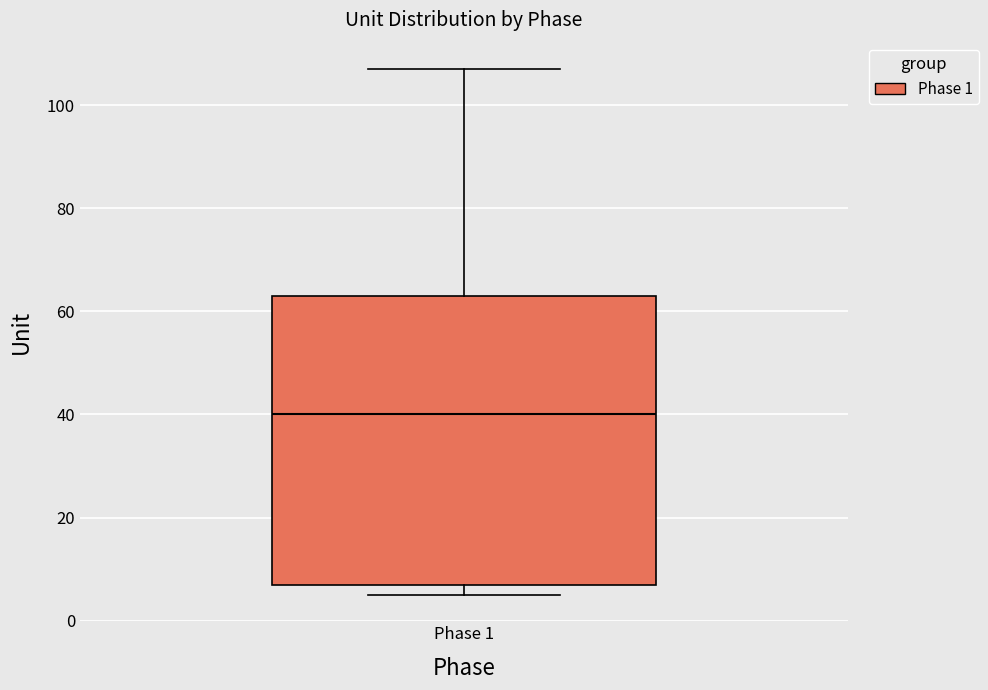

Read this box plot against the y-axis: the position of the median line, the range covered by the box, and the ends of both whiskers. The values are not printed on the chart, so give them approximately, as read against the axis.

median 40, box 8 to 64, whiskers 6 to 108